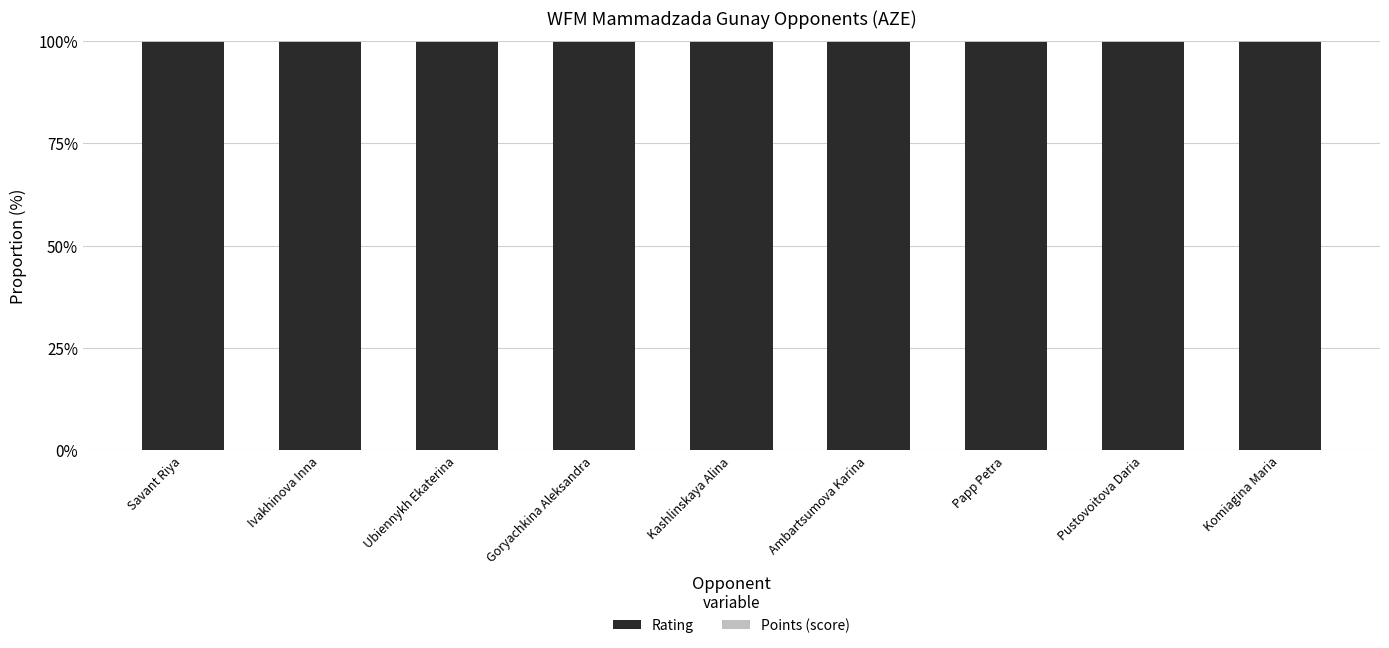

The value of Rating at Kashlinskaya Alina is 61.2. True or false?

False